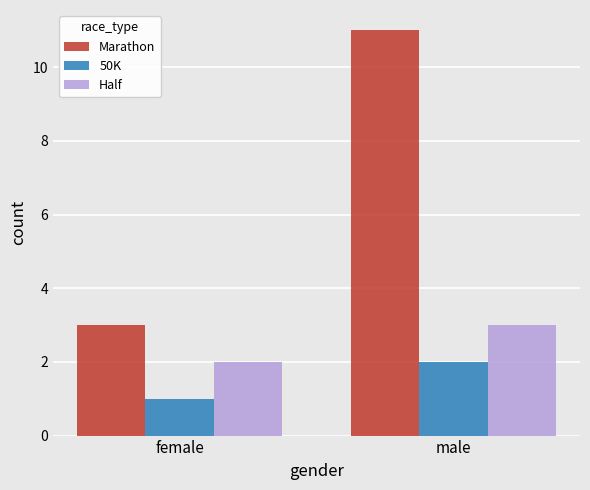

Is the value of Marathon at female greater than the value of 50K at male?

Yes